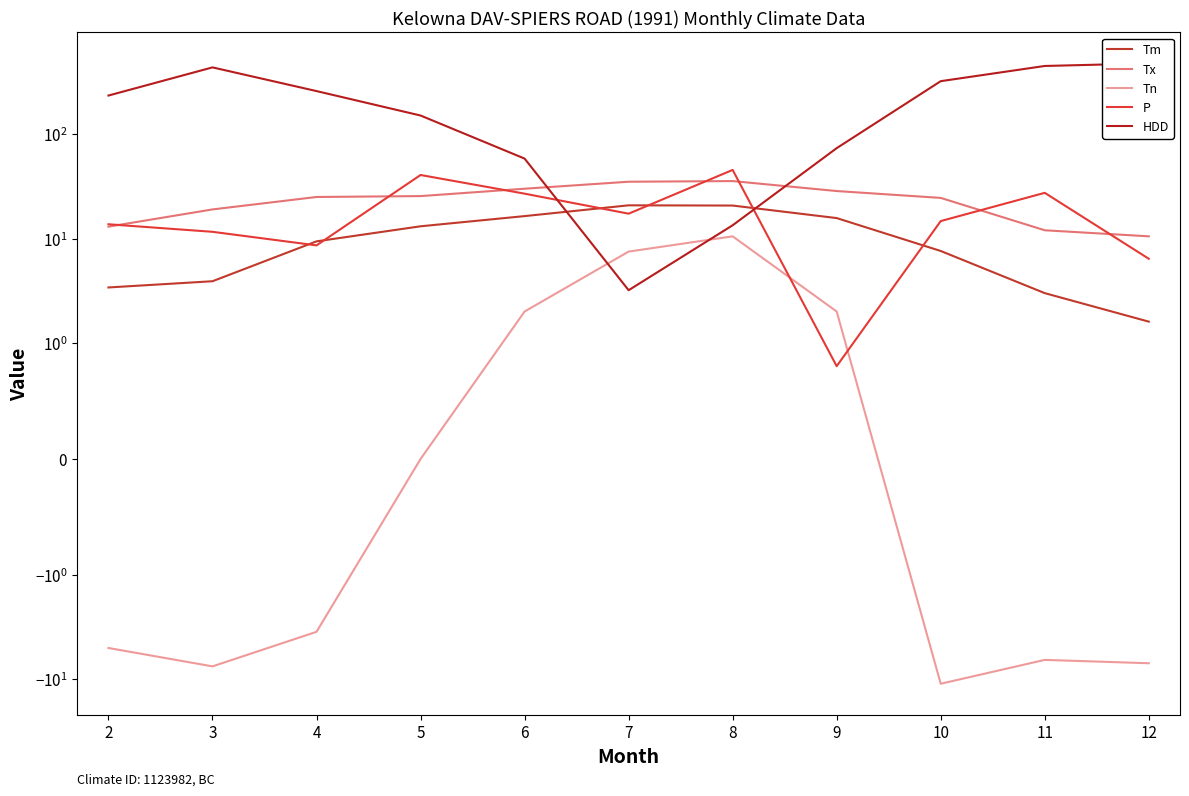

What is the value of the Tm point at the 10th from the left?

3.0